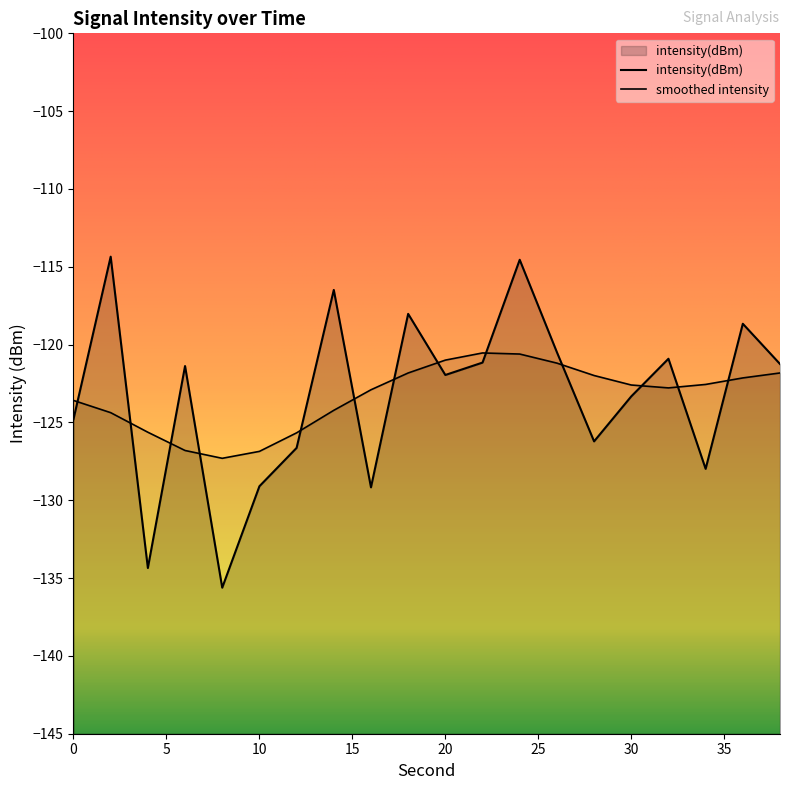

What is the difference between the values at 6 and 8?

14.2